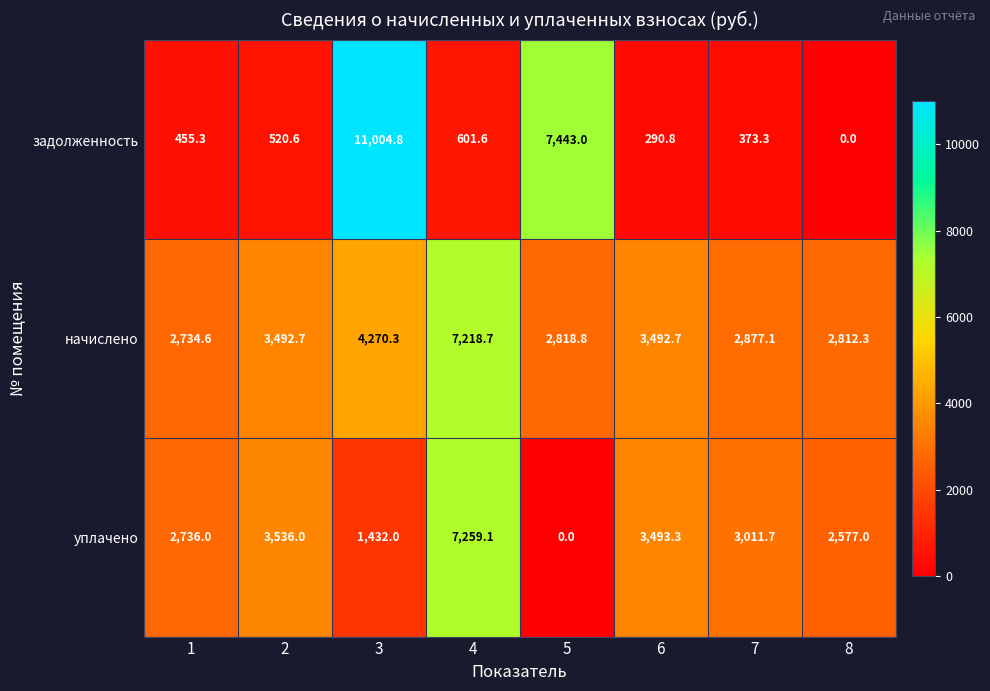

What is the spread (max minus min) of values at 4?

6657.5